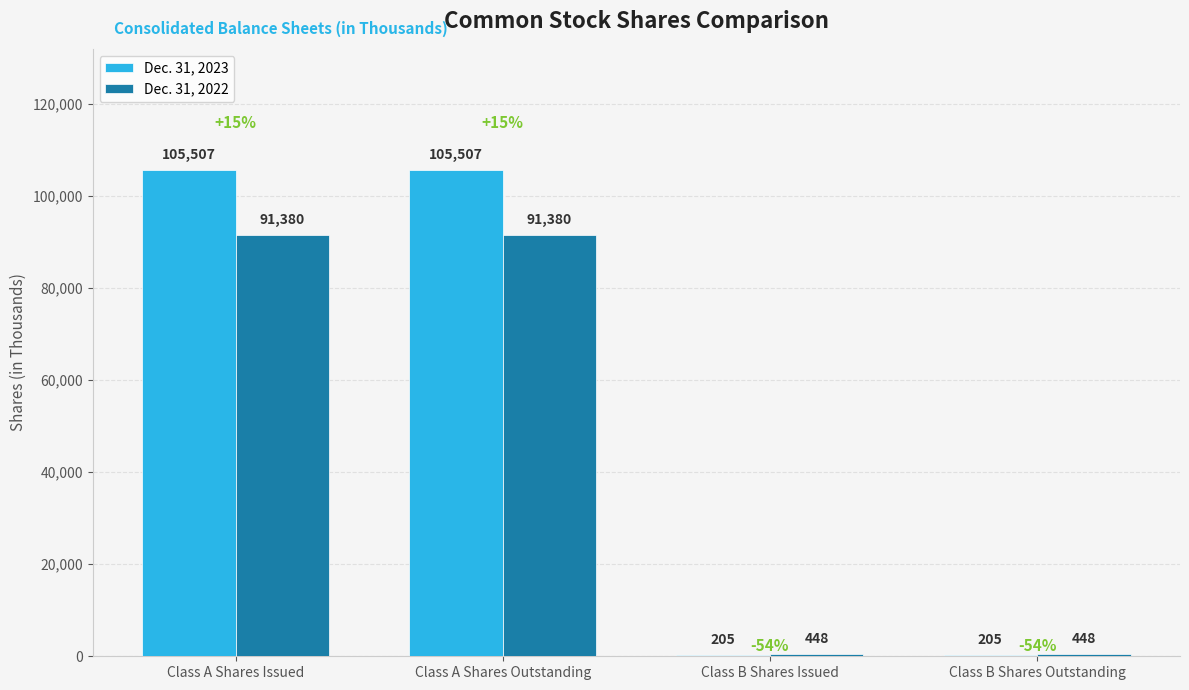

How many Dec. 31, 2023 values are between 205 and 105507?

4